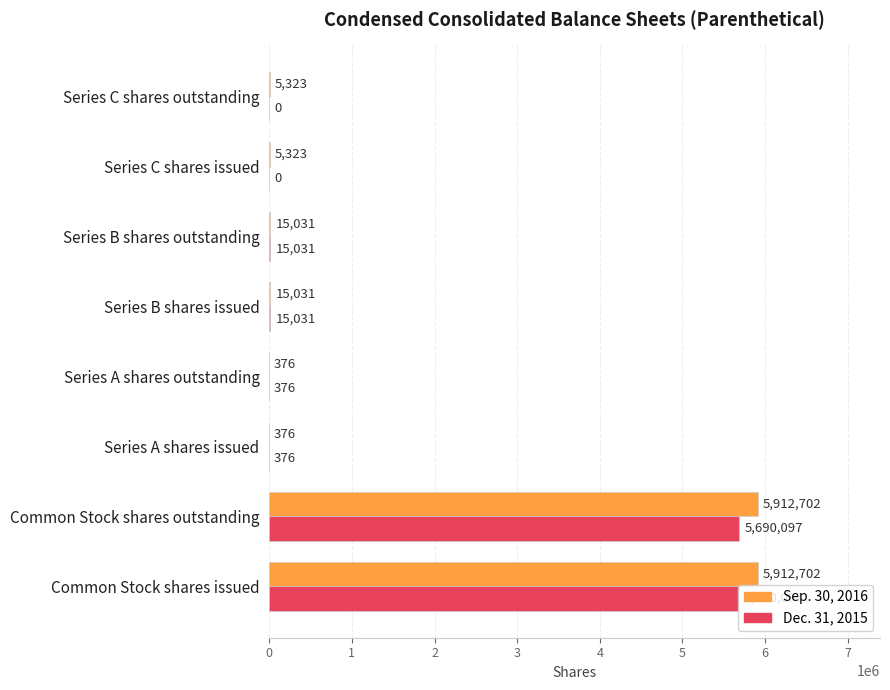

Is it true that Sep. 30, 2016 equals 3690127 at Common Stock shares issued?

False